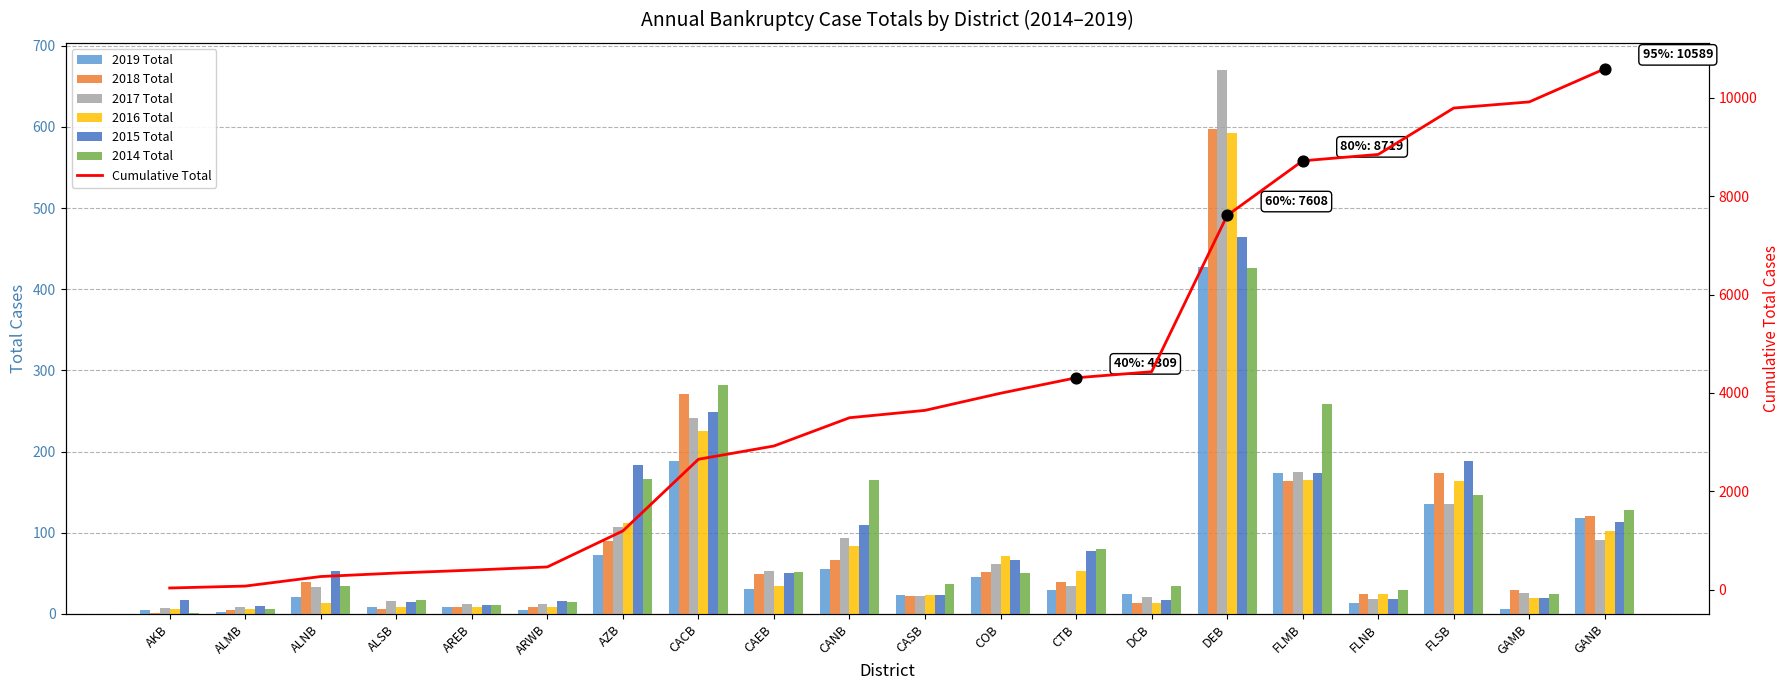

What is the total value across all series at ALSB?

71